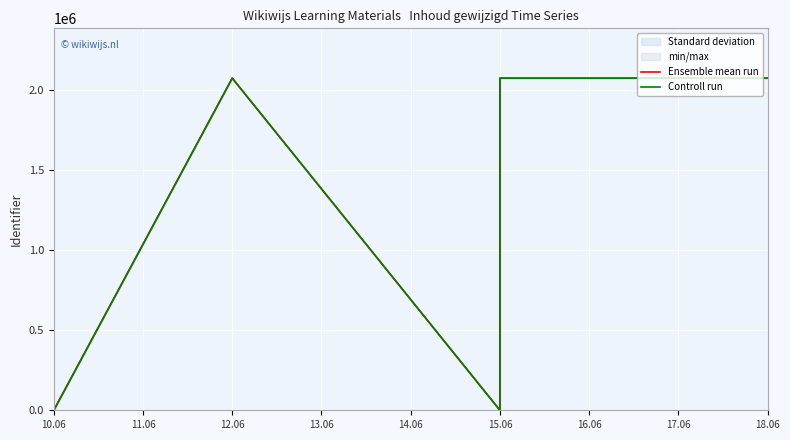

What are all the series names shown in the legend?

Ensemble mean run, Controll run